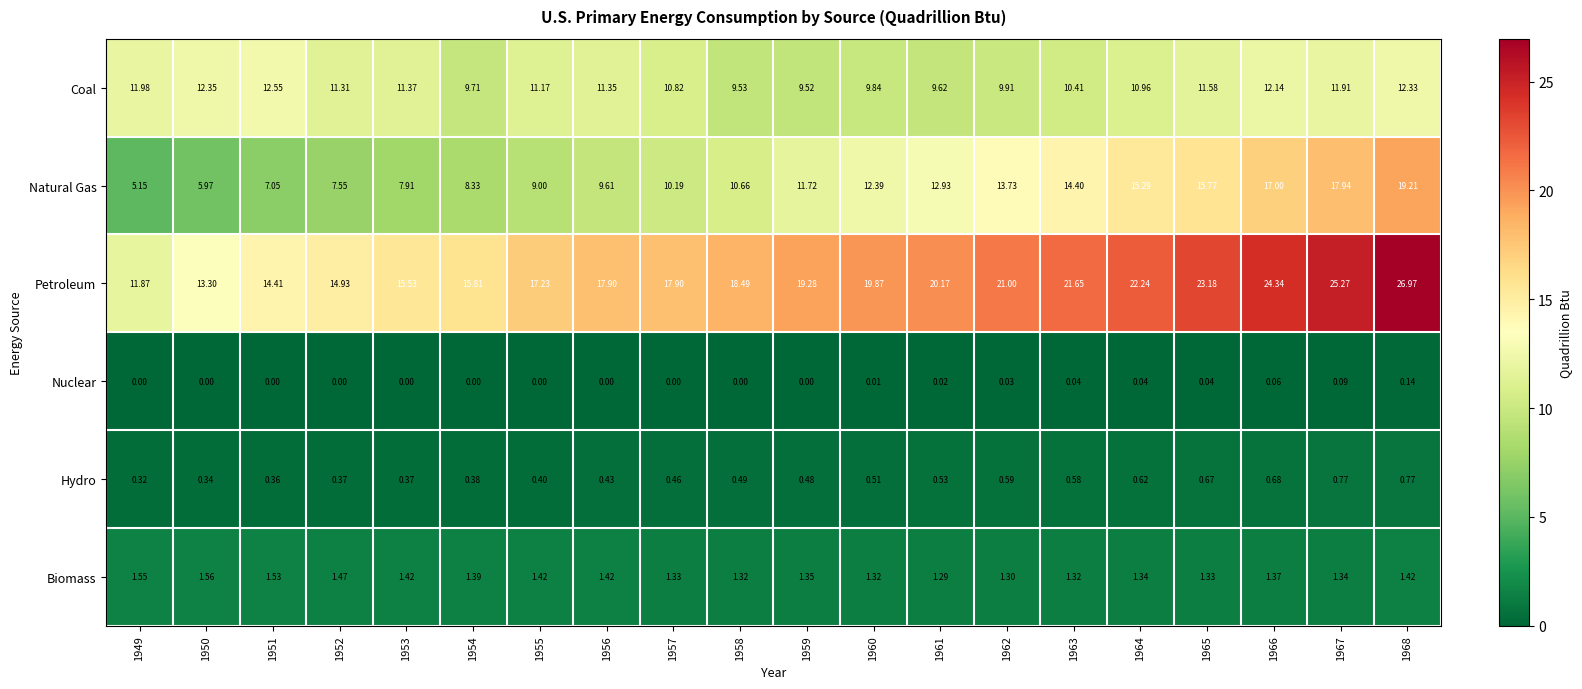

Which series has the largest total across all categories?

Petroleum